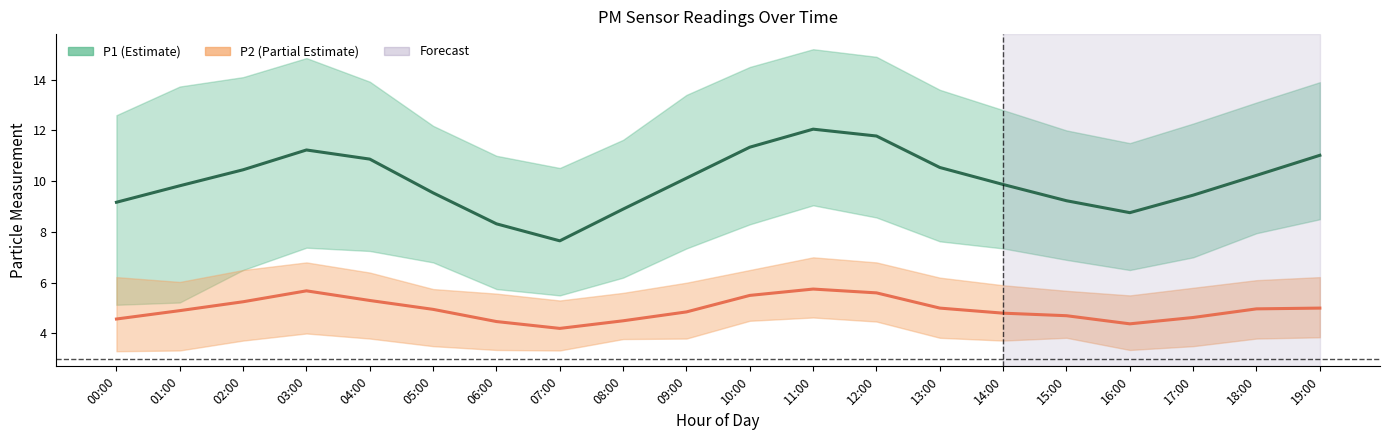

The value of P2 at 18:00 is 1.9. True or false?

False